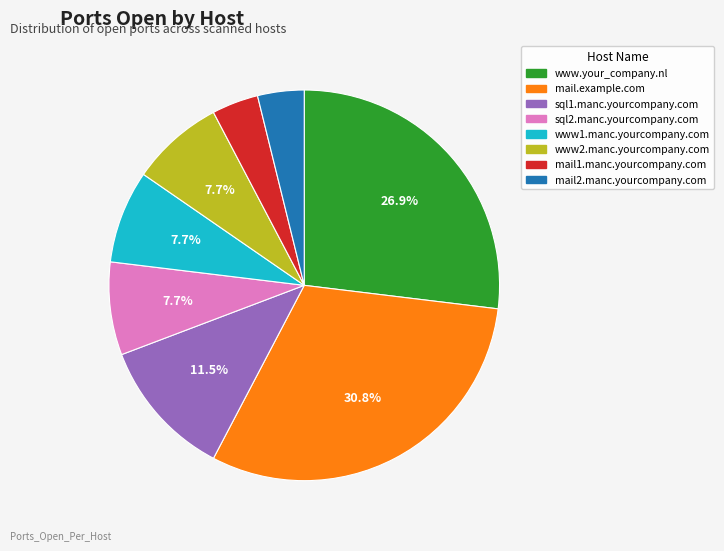

Do mail2.manc.yourcompany.com and www2.manc.yourcompany.com together represent more than half of the pie?

No